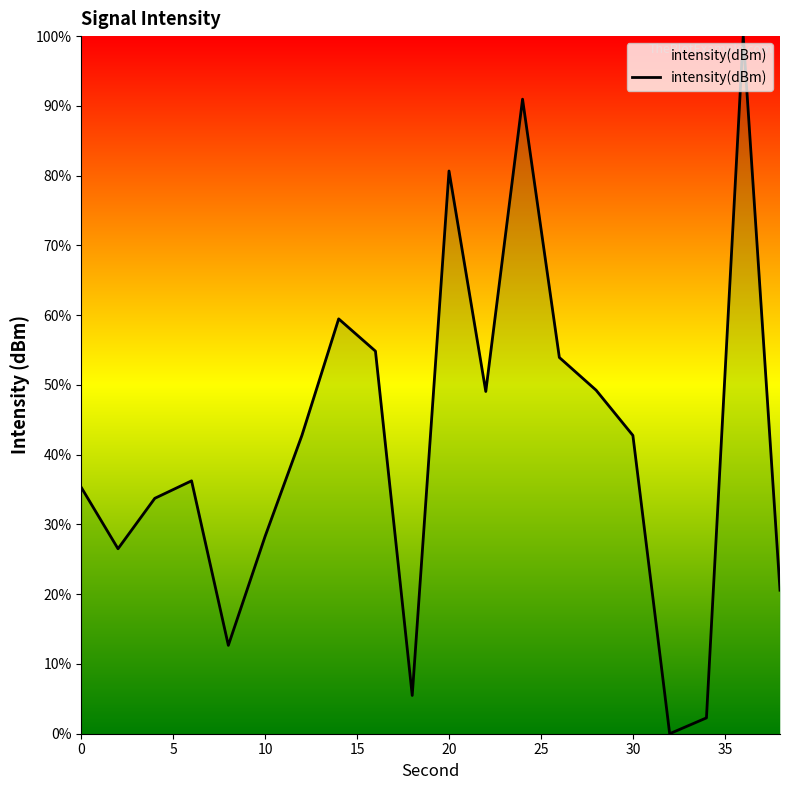

What is the greatest value displayed?

100.0